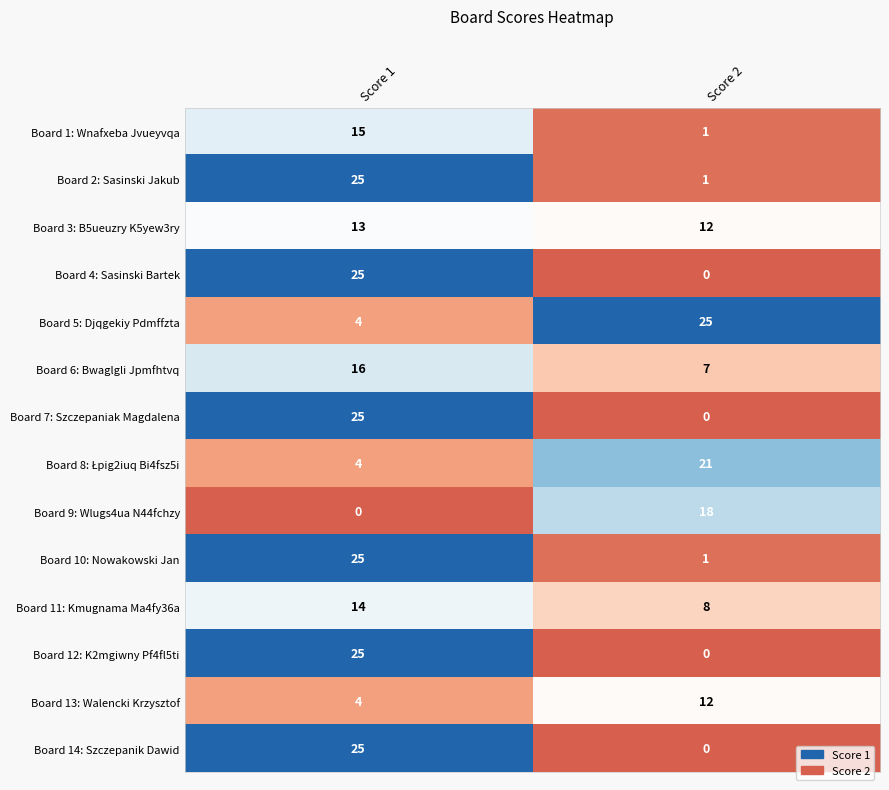

At which category is the sum across all series the highest?

Score 1